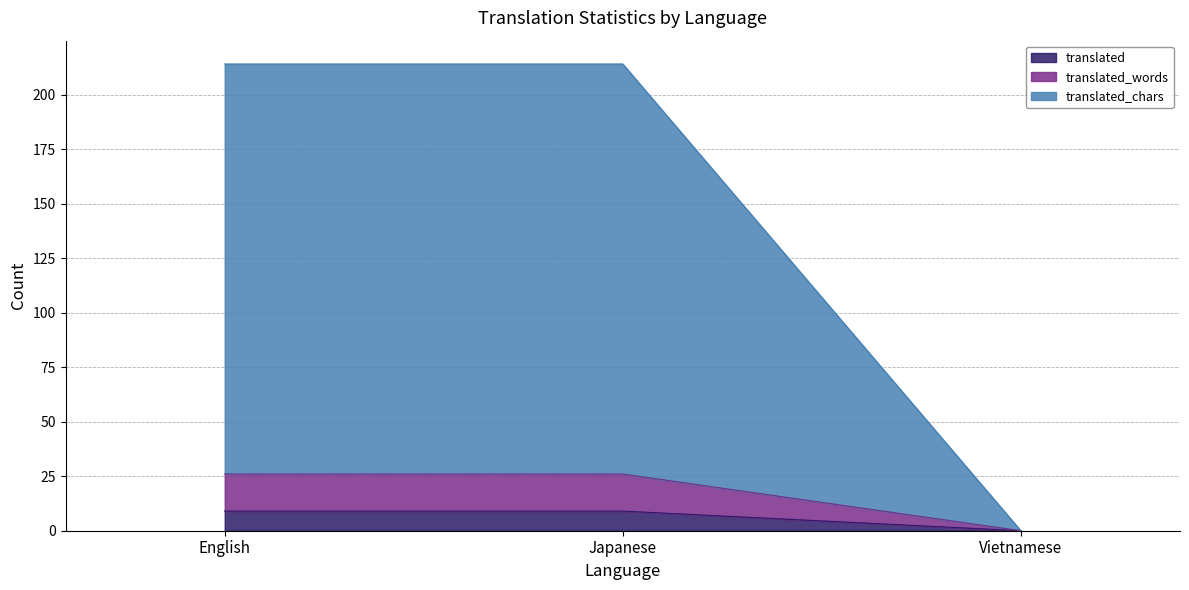

At which label does translated_words reach its minimum?

Vietnamese